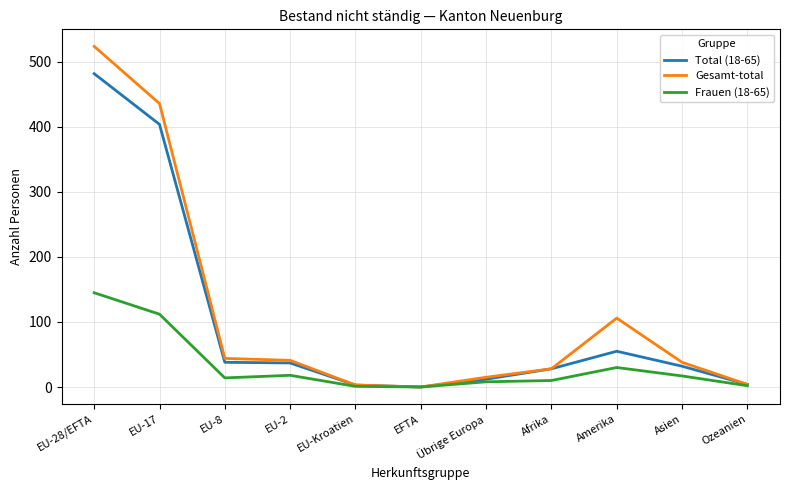

Which series has the largest total across all categories?

Gesamt-total